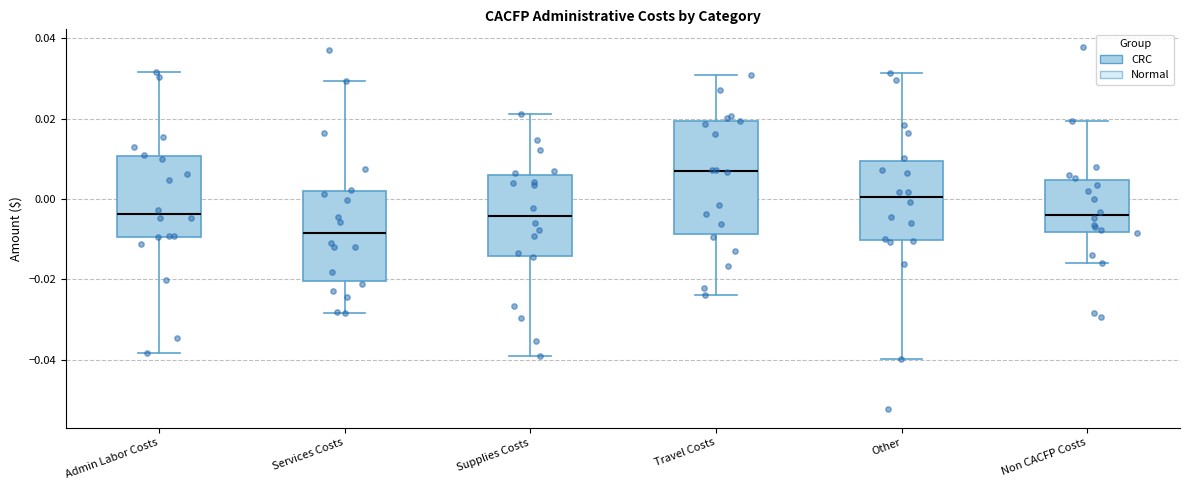

Which box's median line is the highest?

Travel Costs